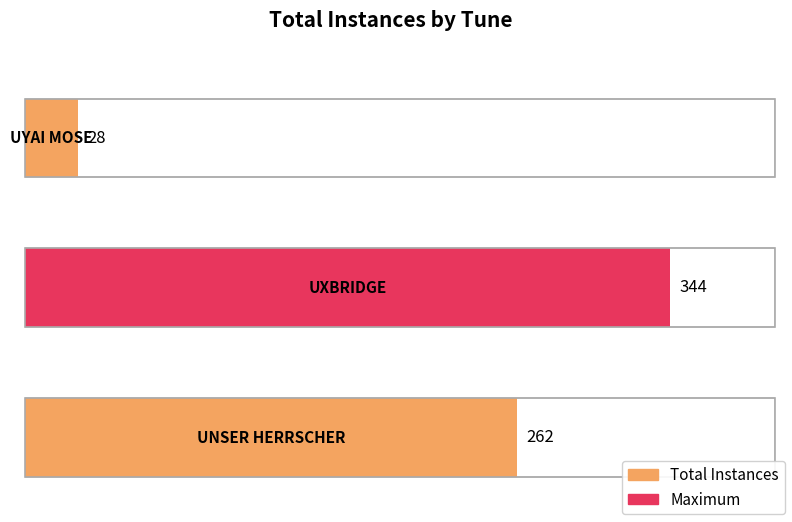

True or false: the data shows 14 at UYAI MOSE.

False